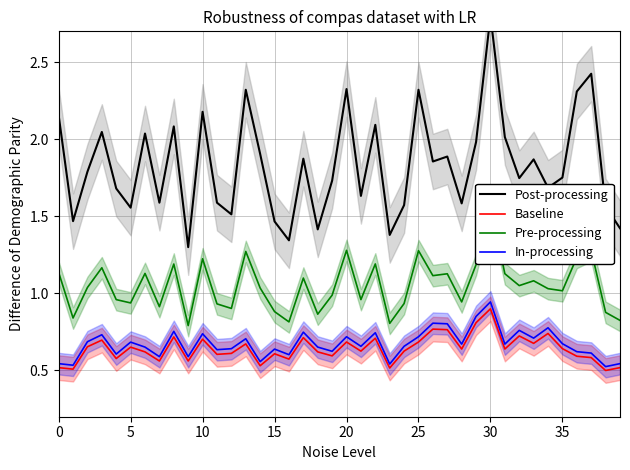

Where is Pre-processing nearest to the value 1?

19